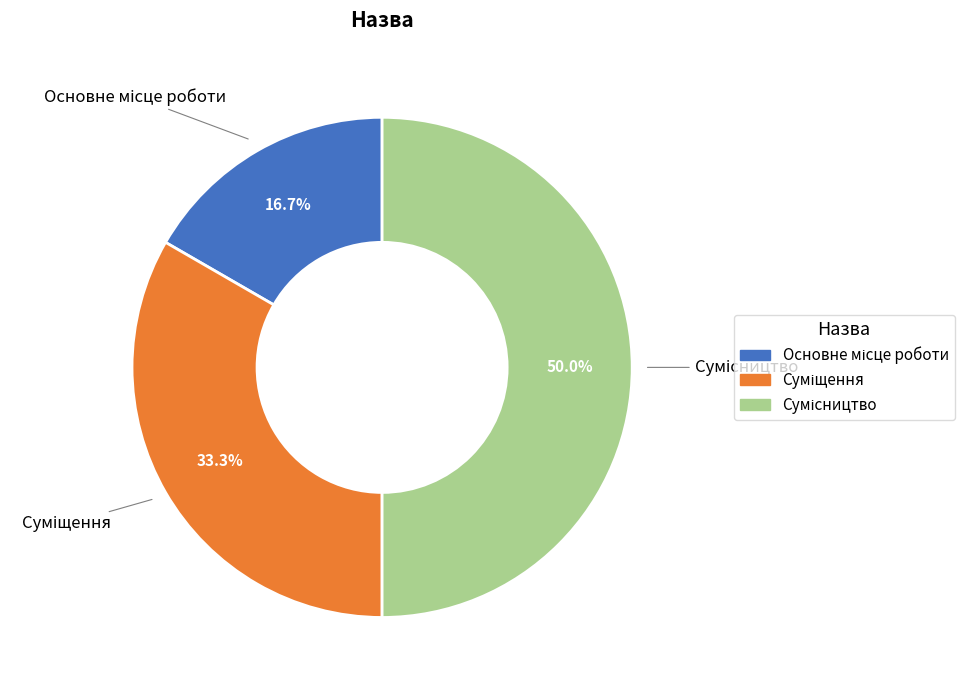

Does Сумісництво represent more than half of the total?

No